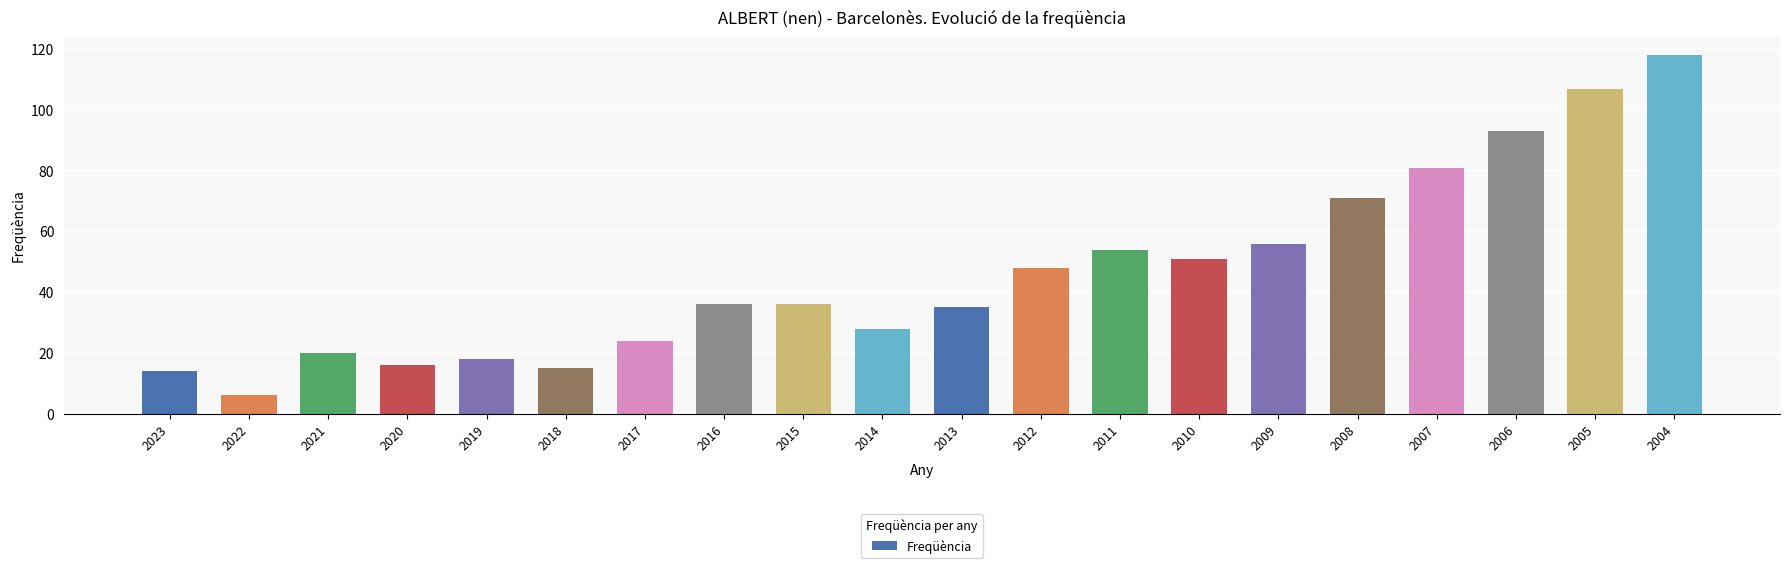

Which category has the lowest value across all series?

2022